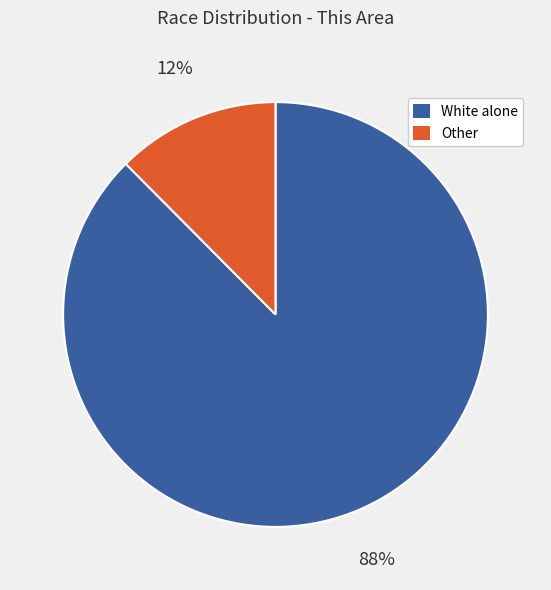

Is there any slice that represents more than half of the pie?

Yes